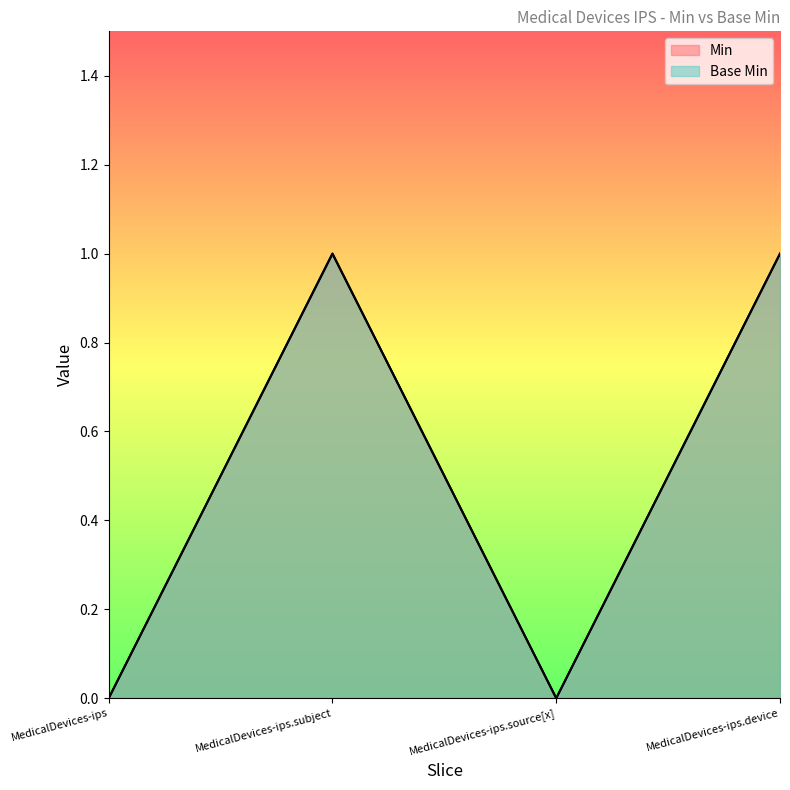

The Min series shows 1 at MedicalDevices-ips.device. True or false?

True